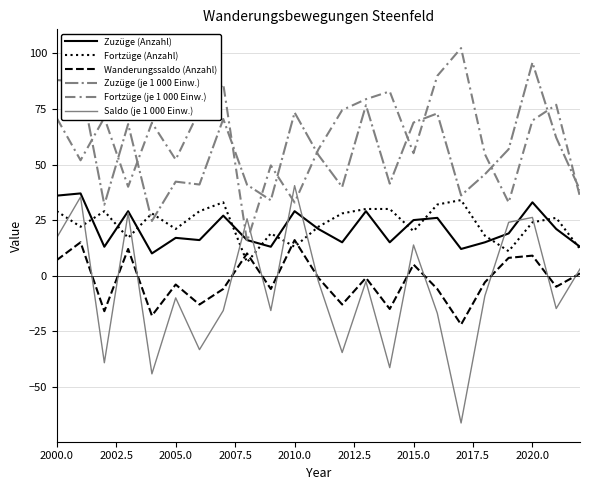

What is the smallest value displayed?

-66.3